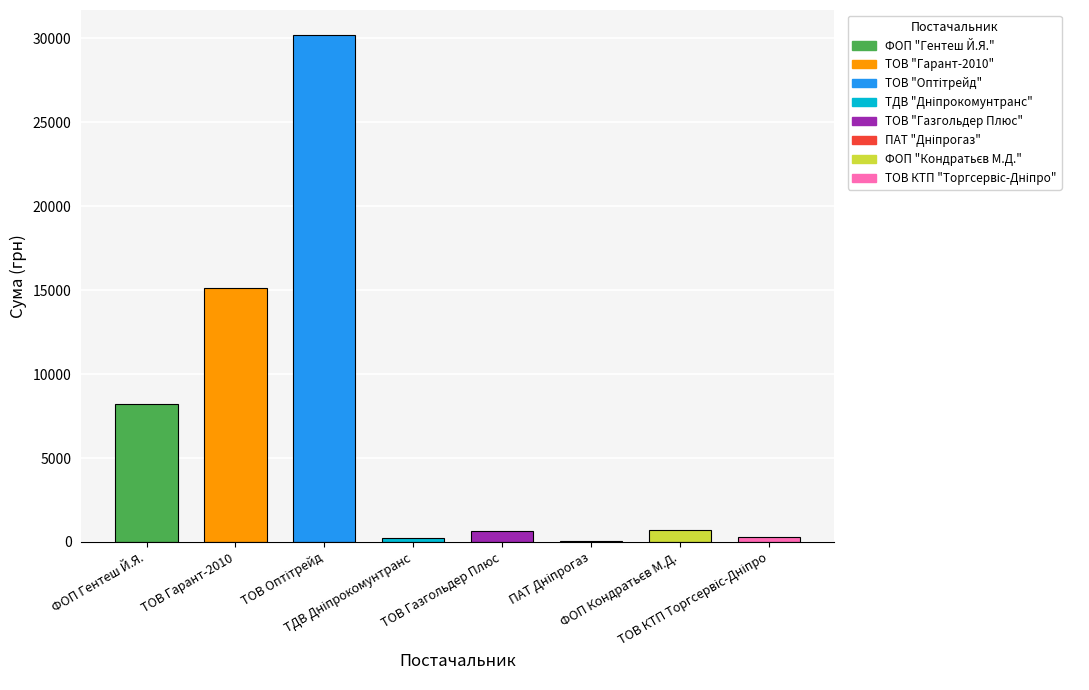

What is the maximum value shown in the chart?

30178.0